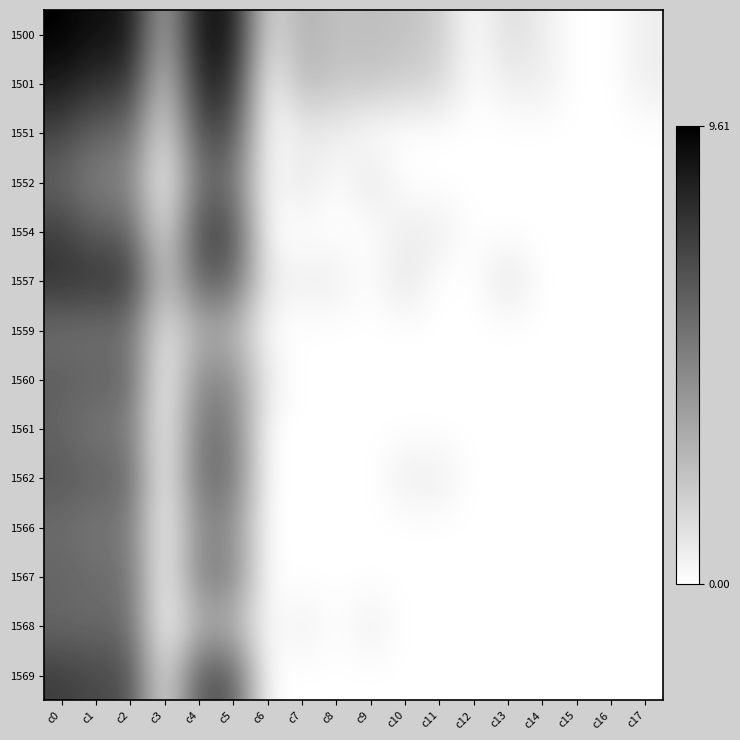

Rank the series by their maximum value, from highest to lowest.

1500, 1501, 1557, 1569, 1554, 1551, 1562, 1560, 1567, 1552, 1561, 1568, 1566, 1559